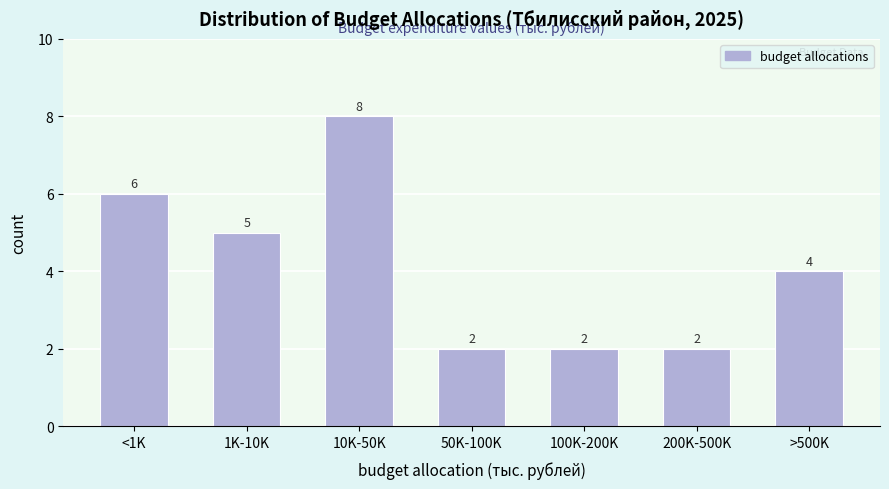

Reading left to right, transcribe all the data shown in this chart.

<1K=6	1K-10K=5	10K-50K=8	50K-100K=2	100K-200K=2	200K-500K=2	>500K=4